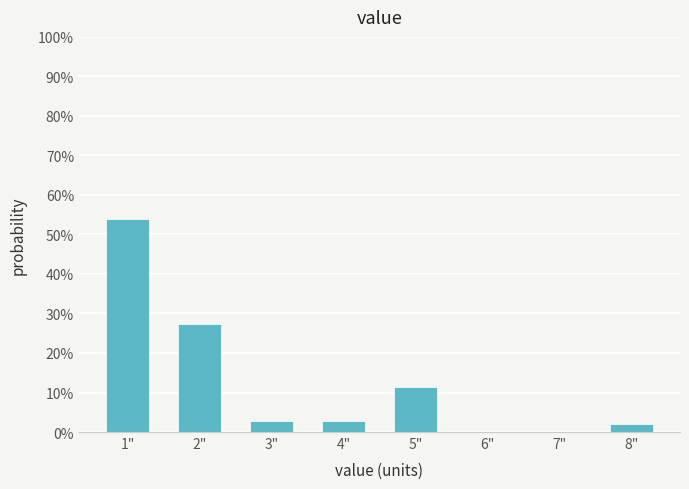

Reading left to right, extract all data points from this chart.

1"=54.0	2"=27.3	3"=2.7	4"=2.7	5"=11.3	6"=0.0	7"=0.0	8"=2.0